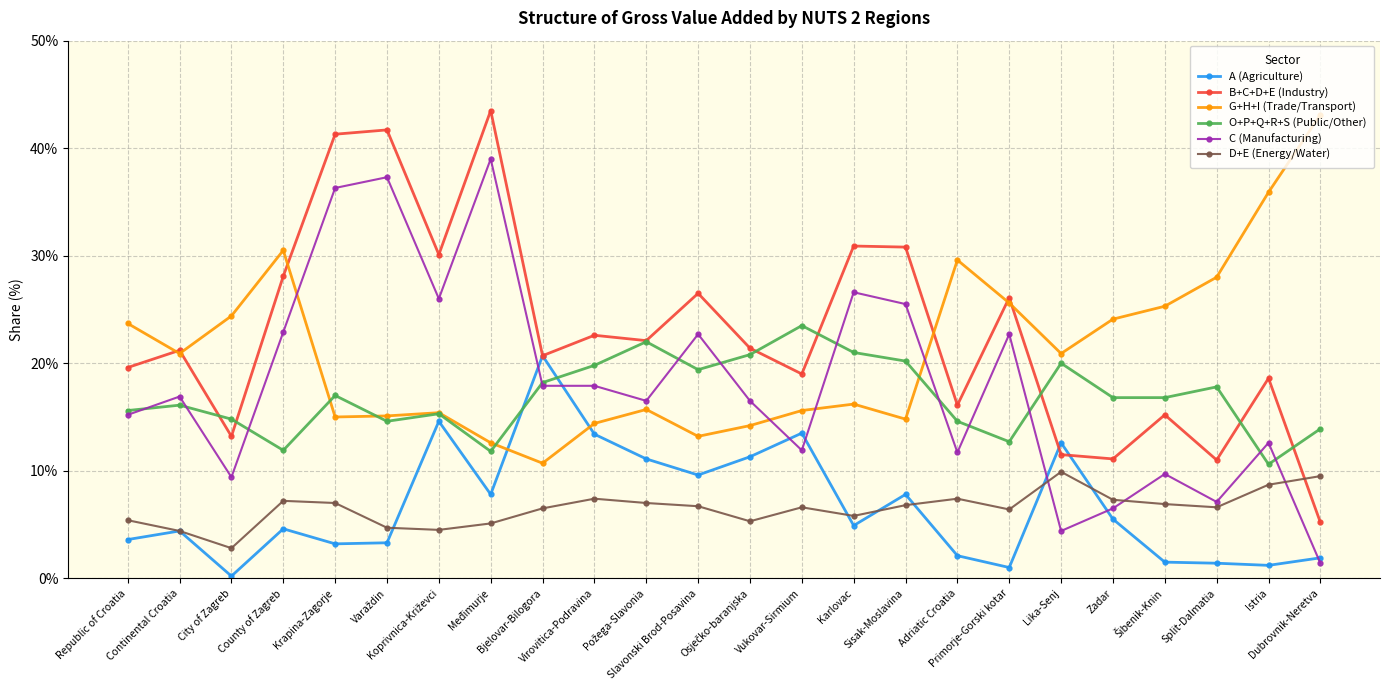

What is the value of the G+H+I (Trade/Transport) point at the 16th from the left?

14.8